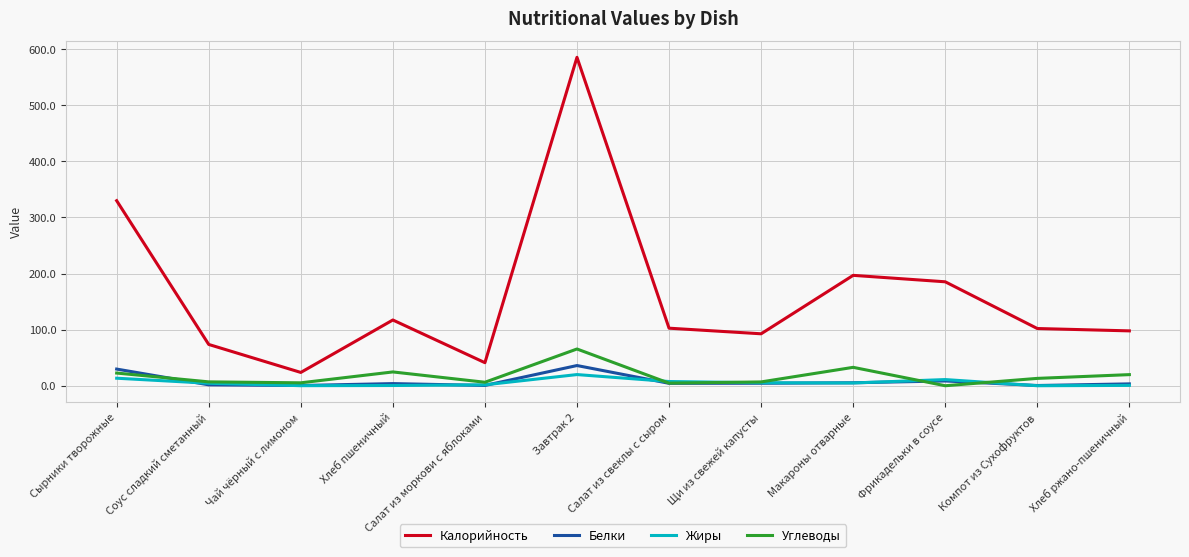

The value of Калорийность at Хлеб пшеничный is 117.2. True or false?

True